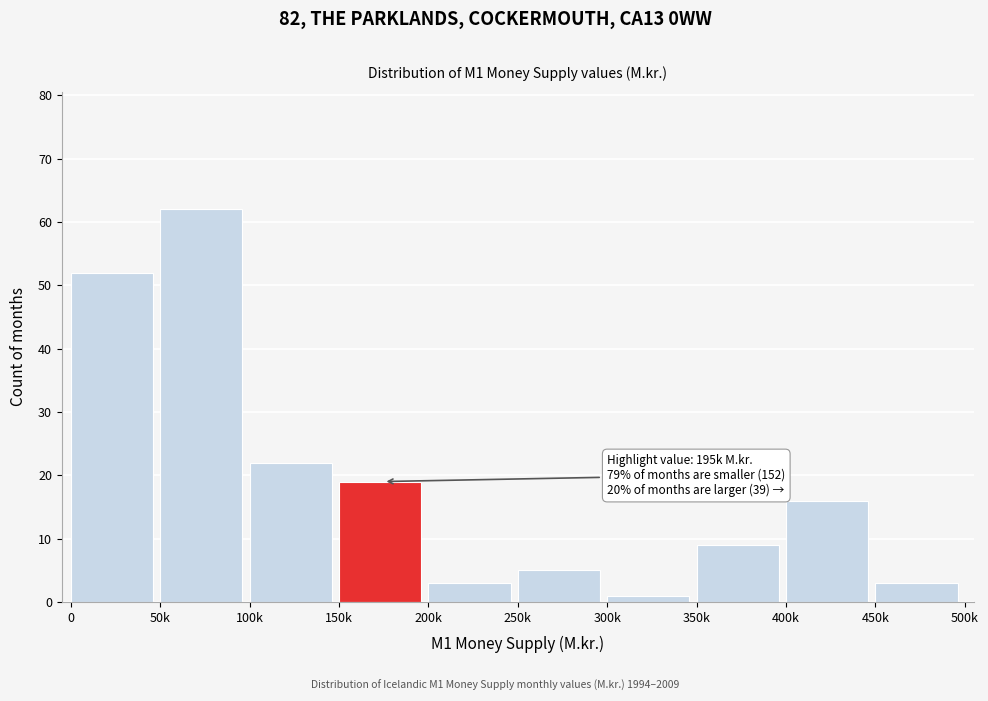

Reading left to right, list all the values displayed in this chart.

52	62	22	19	3	5	1	9	16	3